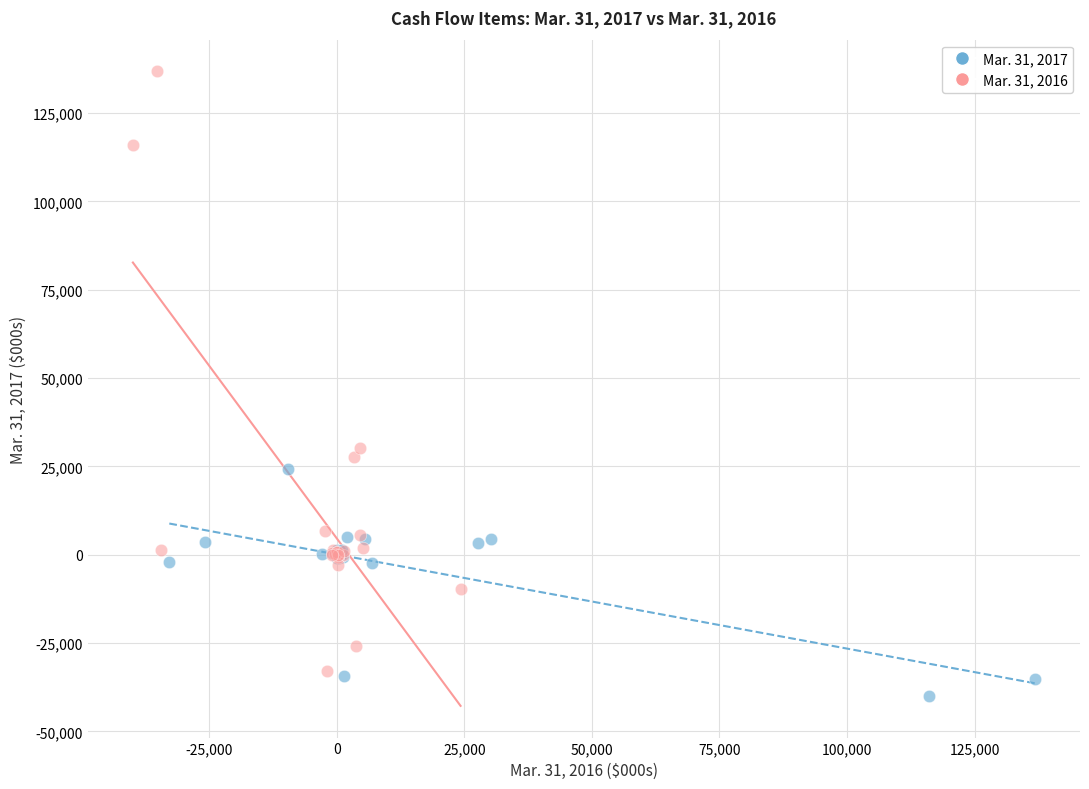

Which series has the largest Y range (max minus min)?

Mar. 31, 2016